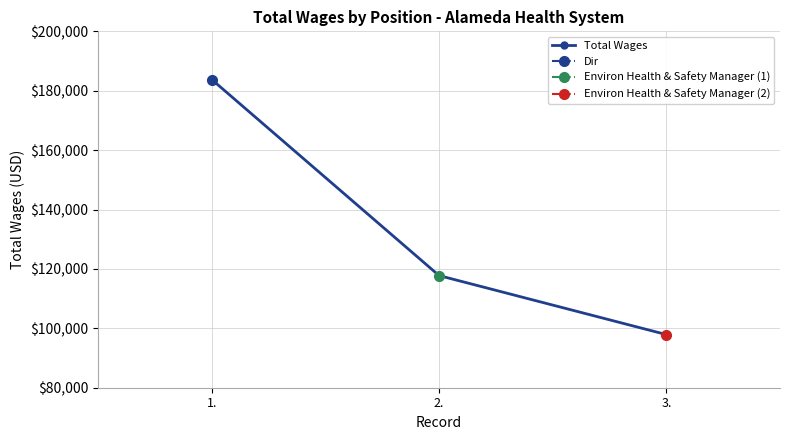

What is the label of the 2nd point from the left?

2.